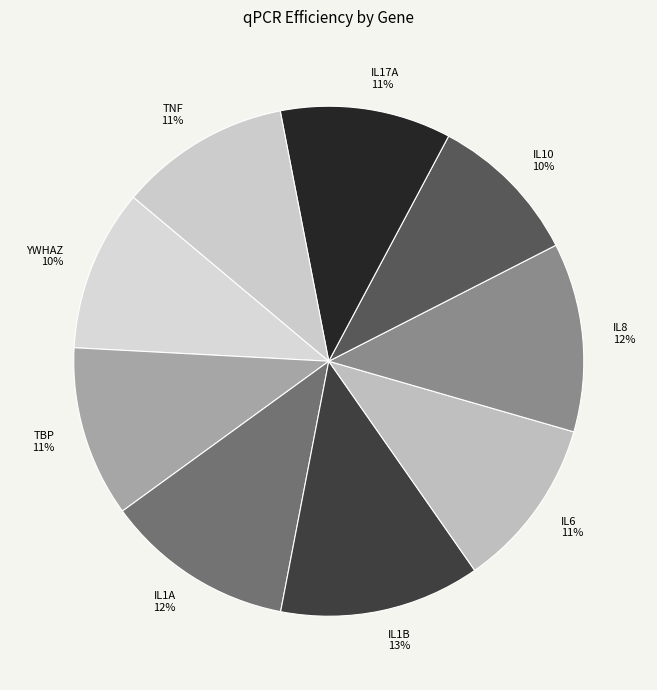

What is the ratio of the value at IL17A to the value at TNF?

1.0